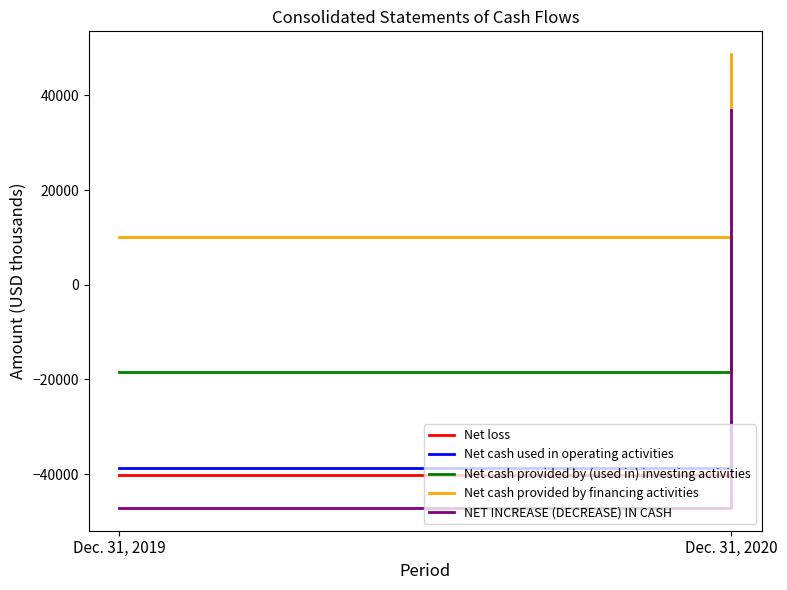

How many lines are shown in the chart?

5